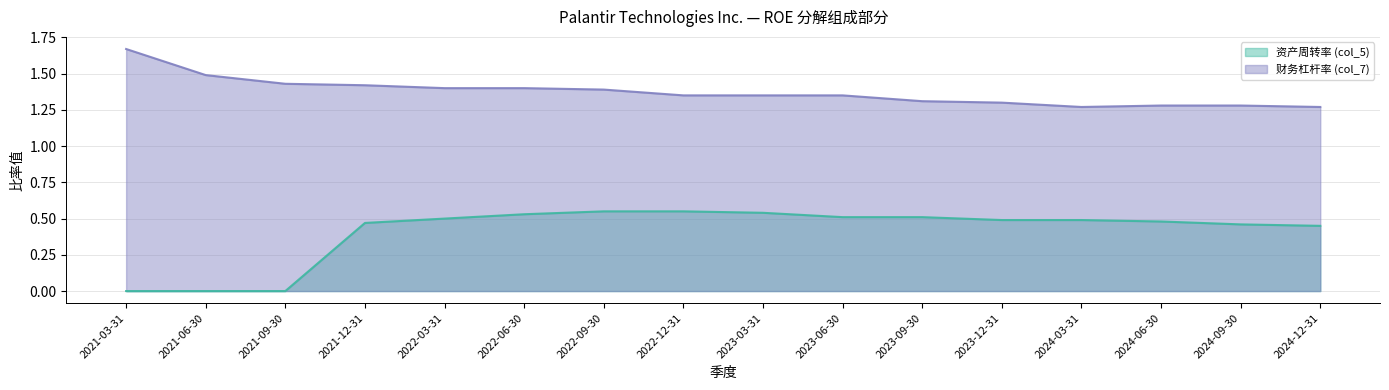

True or false: 财务杠杆率 (col_7) has more than 0 points higher than both neighbors.

False